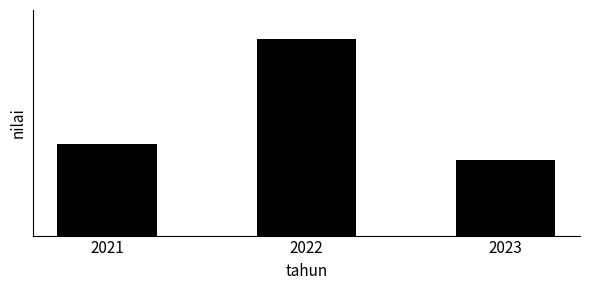

Are the bars grouped side by side (vs. stacked)?

No